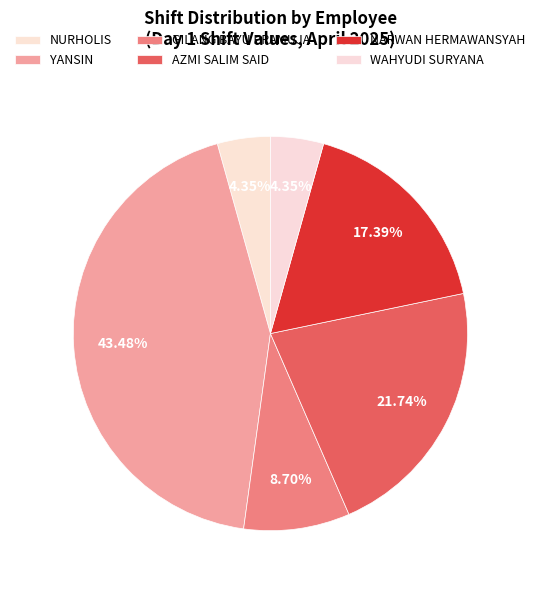

To the nearest percent, what is the difference between the largest and smallest slice percentages?

39%